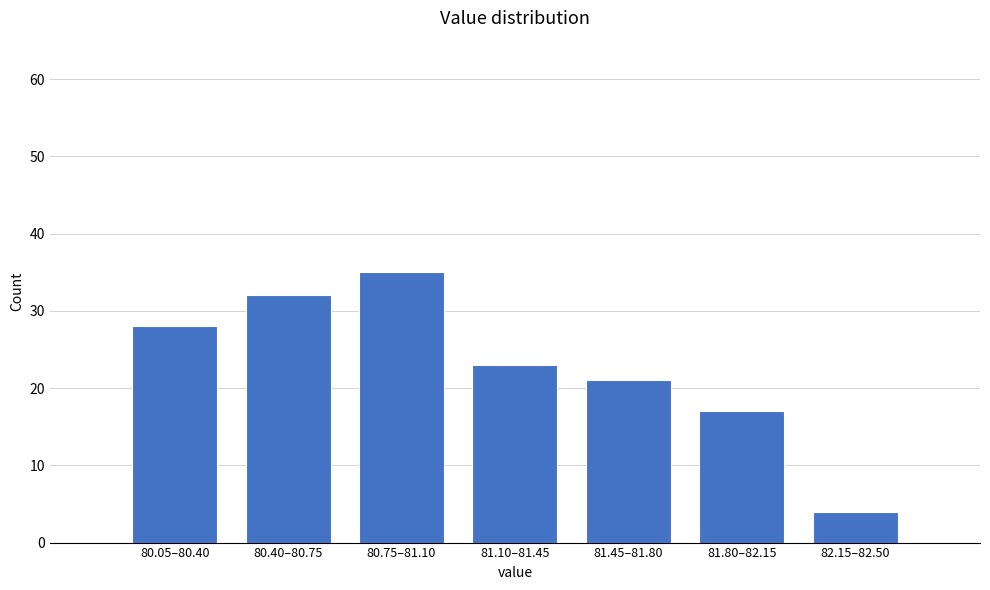

Reading right to left, what are all the values shown in this chart?

82.15–82.50=4	81.80–82.15=17	81.45–81.80=21	81.10–81.45=23	80.75–81.10=35	80.40–80.75=32	80.05–80.40=28